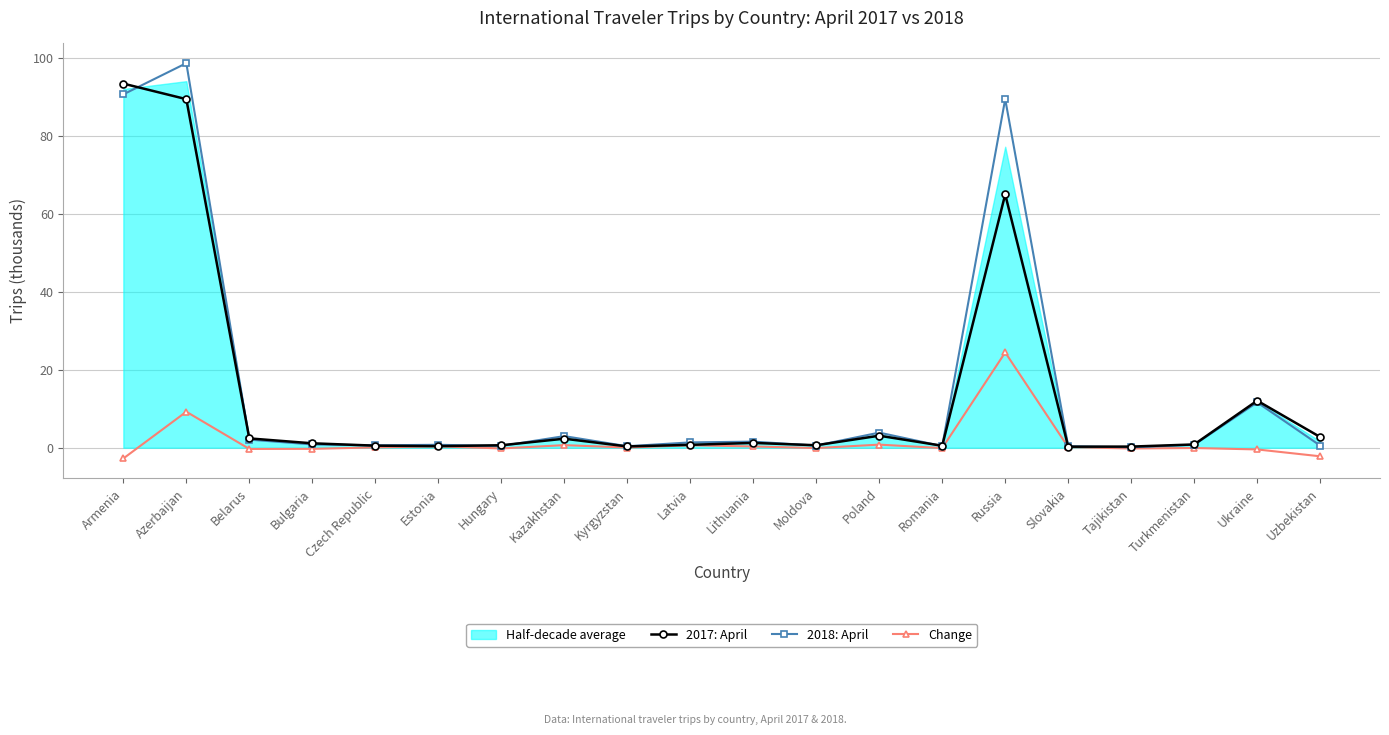

True or false: 2017: April has a value of 3.1 at Poland.

True